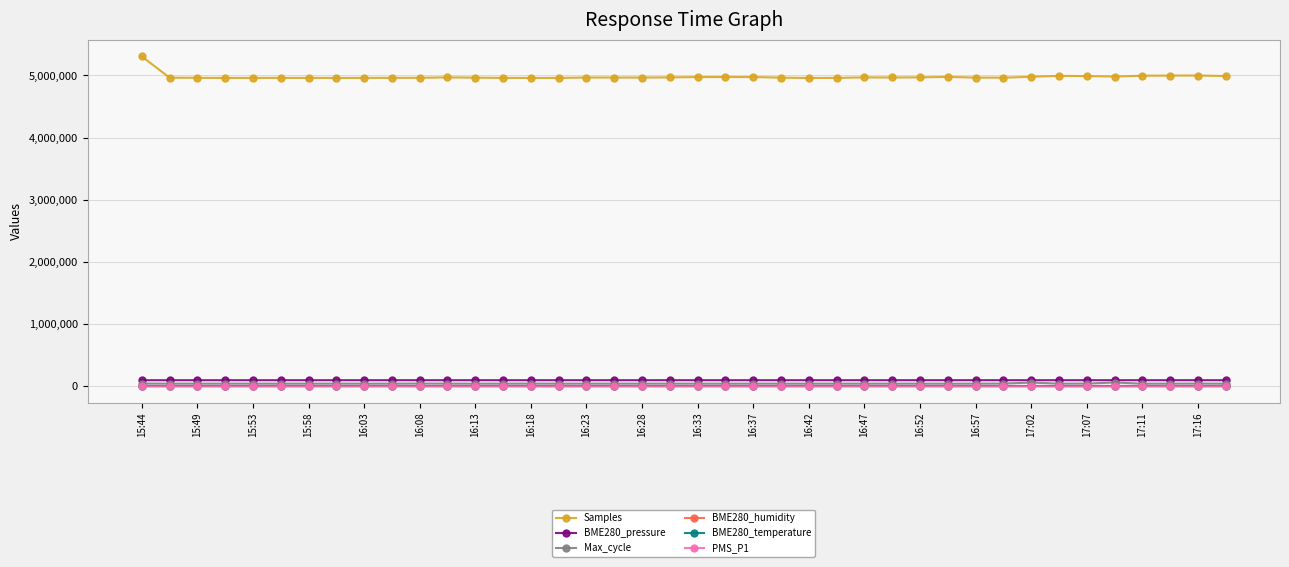

True or false: BME280_pressure and PMS_P1 cross at least once.

False